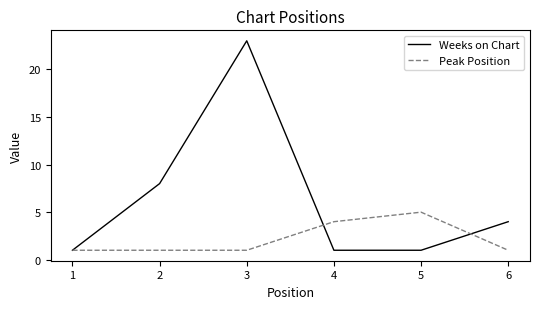

Rank the series by their average value, from lowest to highest.

Peak Position, Weeks on Chart